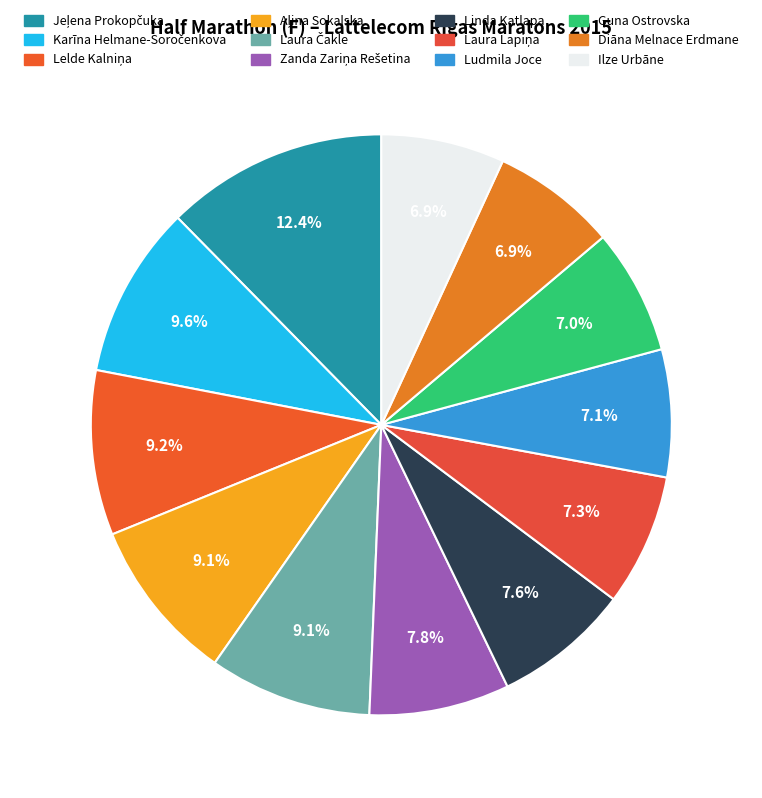

True or false: Karīna Helmane-Soročenkova accounts for 21% of the total.

False